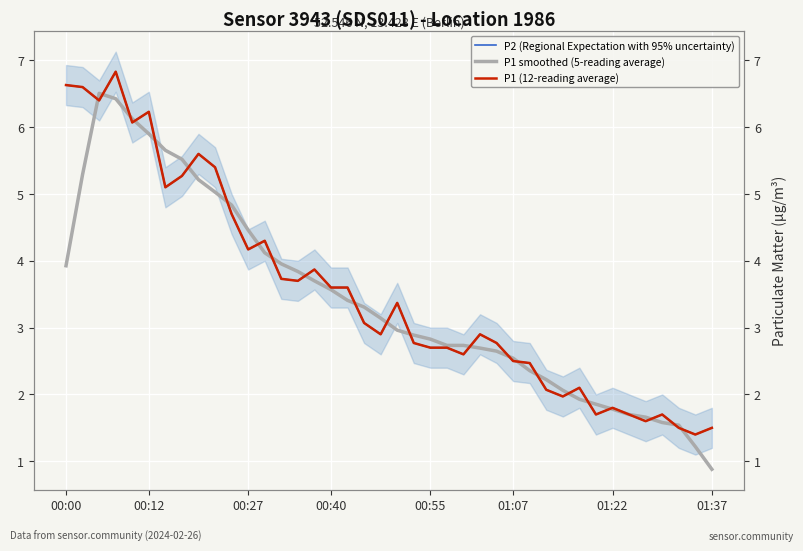

How many series are shown in this chart?

3